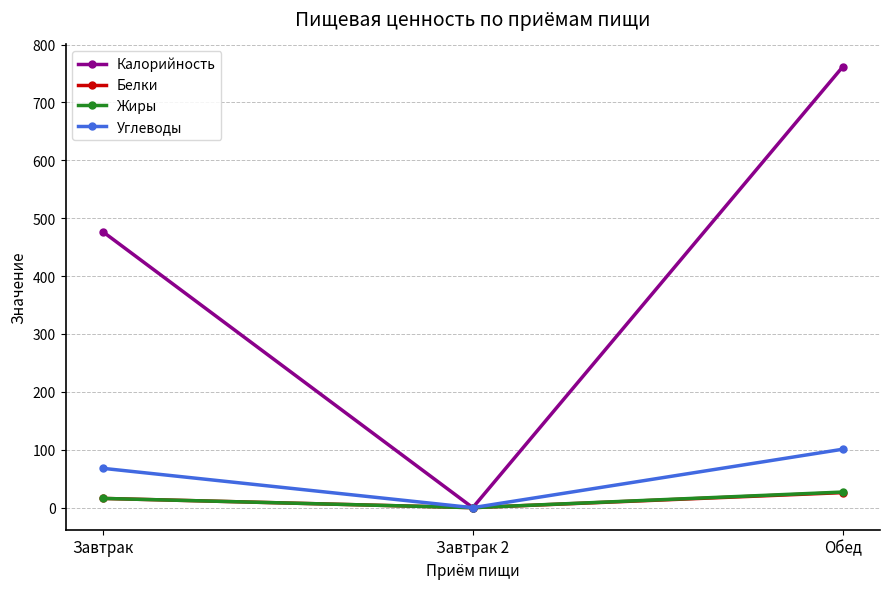

Is this an area chart (filled region under the line)?

No